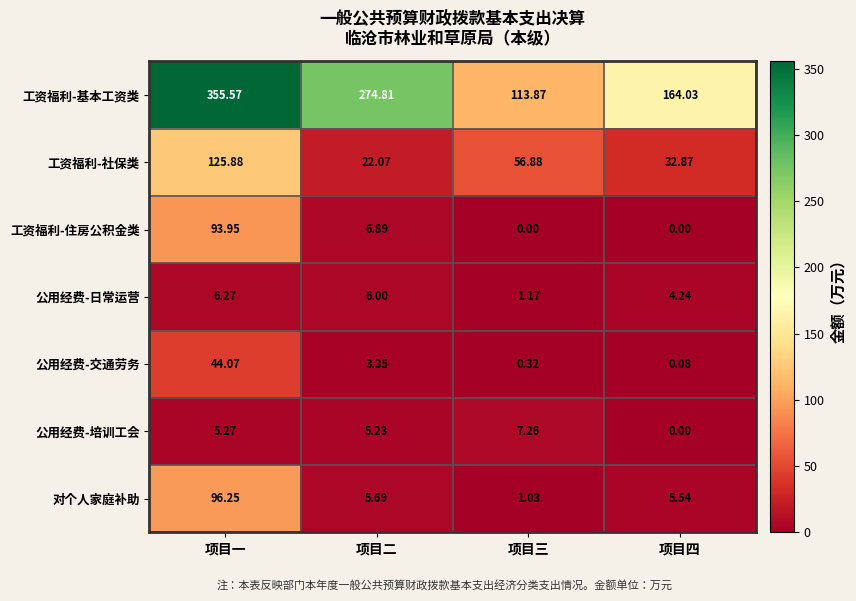

At which category is the sum across all series the highest?

项目一